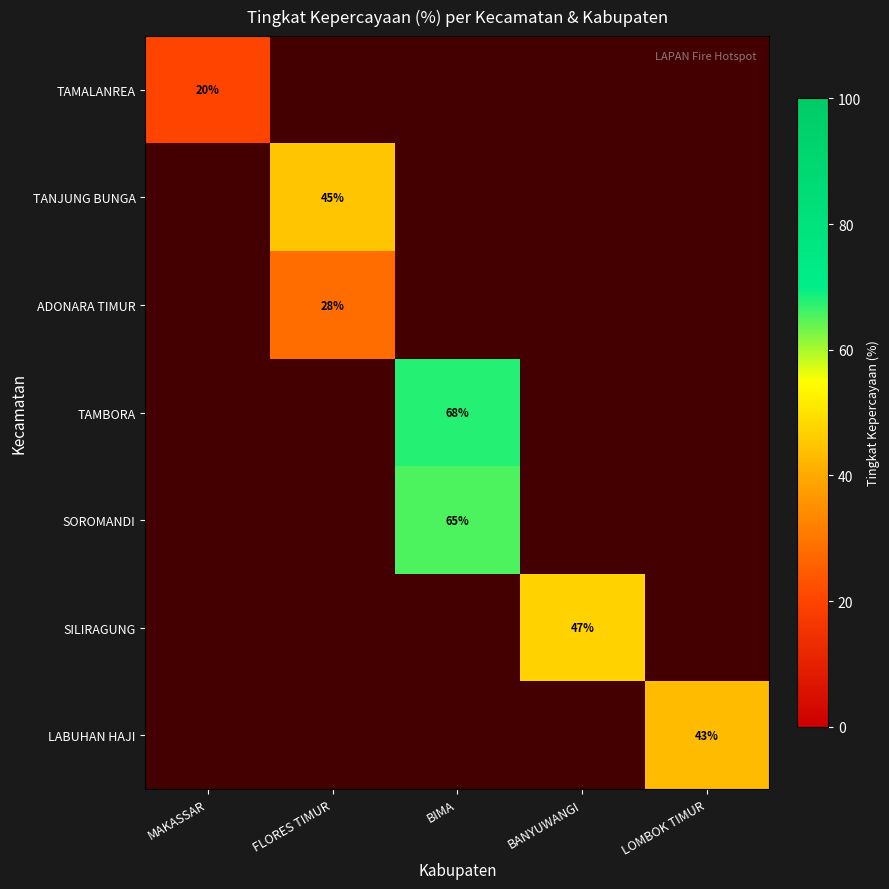

Between LOMBOK TIMUR and FLORES TIMUR, which is larger?

FLORES TIMUR